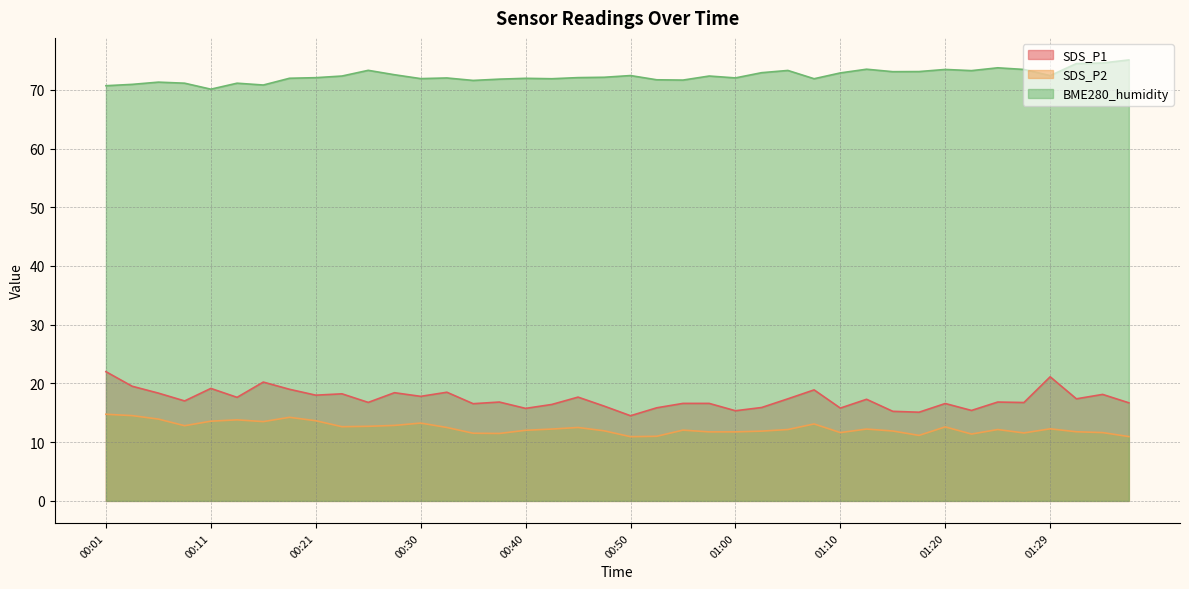

Which series has the widest spread of values?

SDS_P1